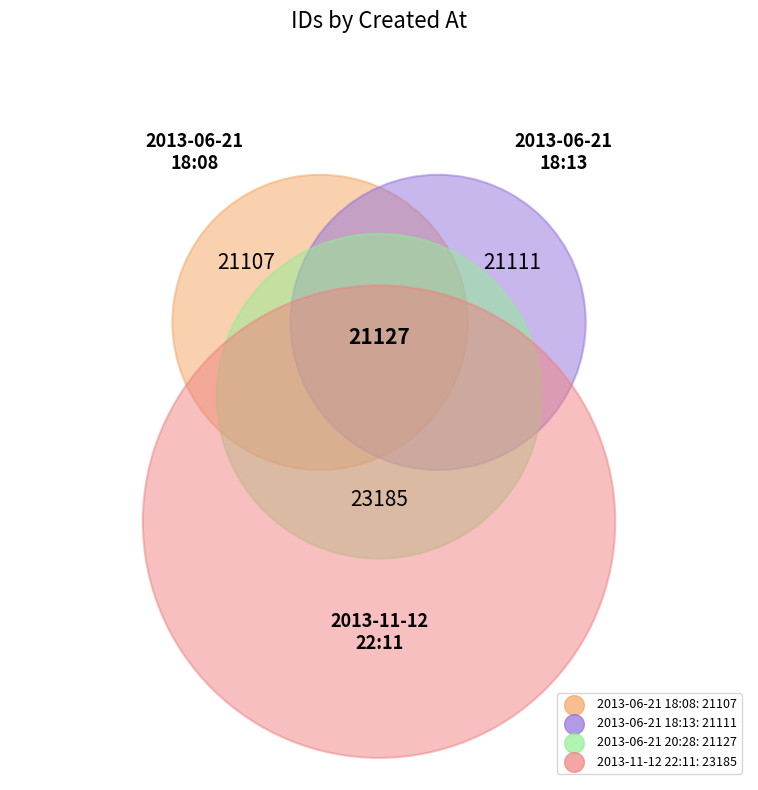

How many segments does this pie chart have?

4